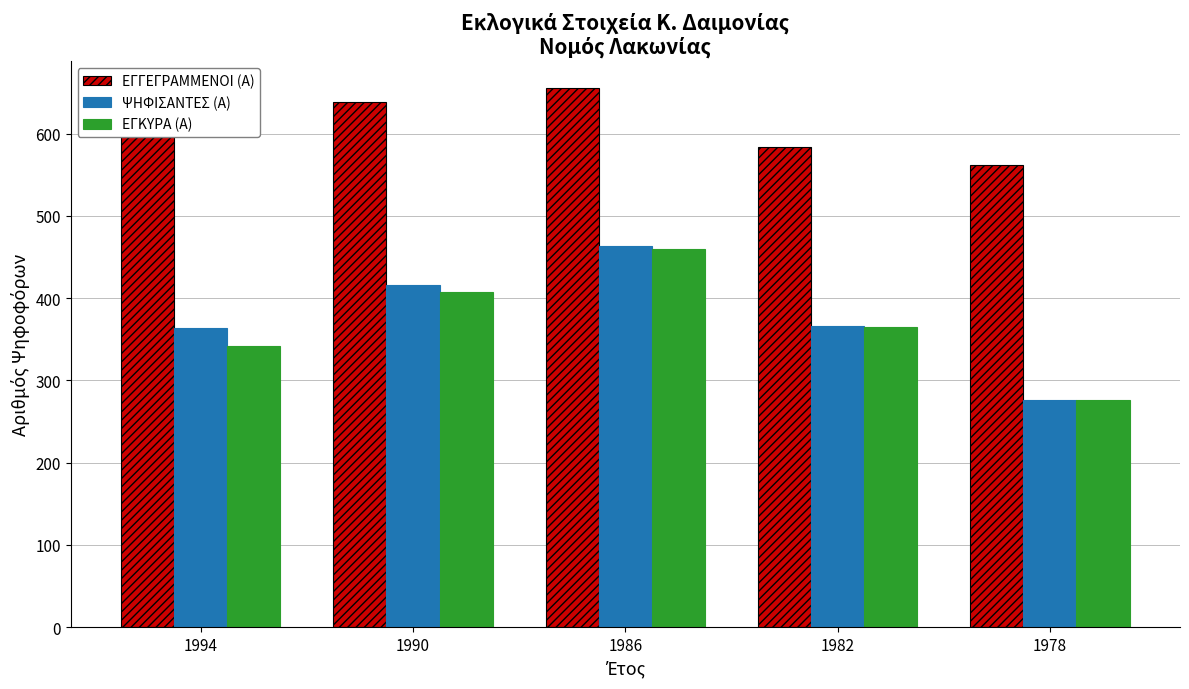

How many bars are there in total?

15